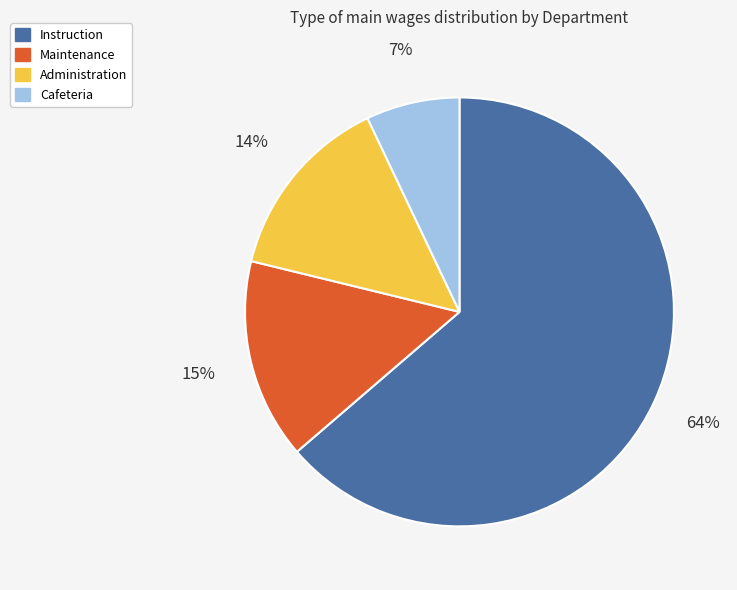

The Instruction slice represents 49% of the pie. True or false?

False